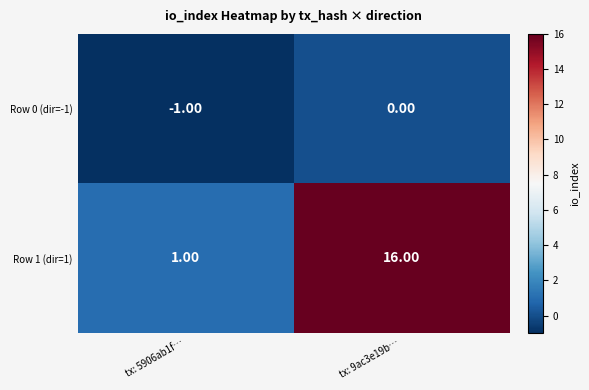

Which series has the largest range (max minus min)?

Row 1 (dir=1)